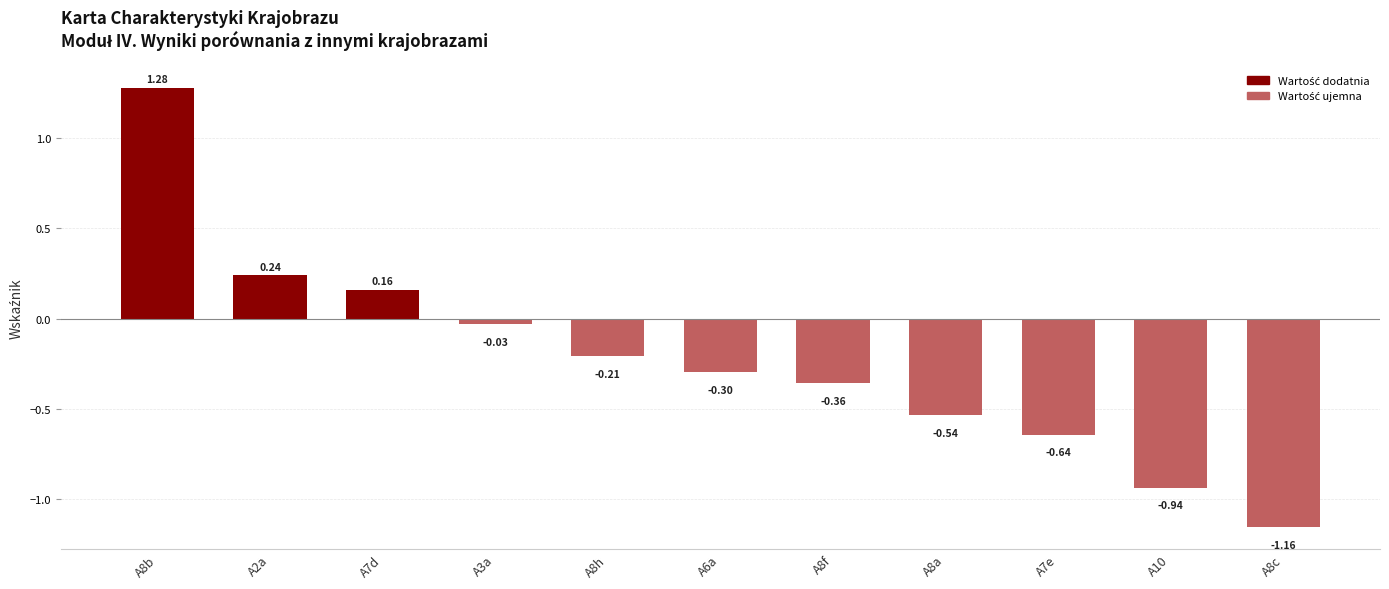

Rank the categories by value from lowest to highest.

A8c, A10, A7e, A8a, A8f, A6a, A8h, A3a, A7d, A2a, A8b